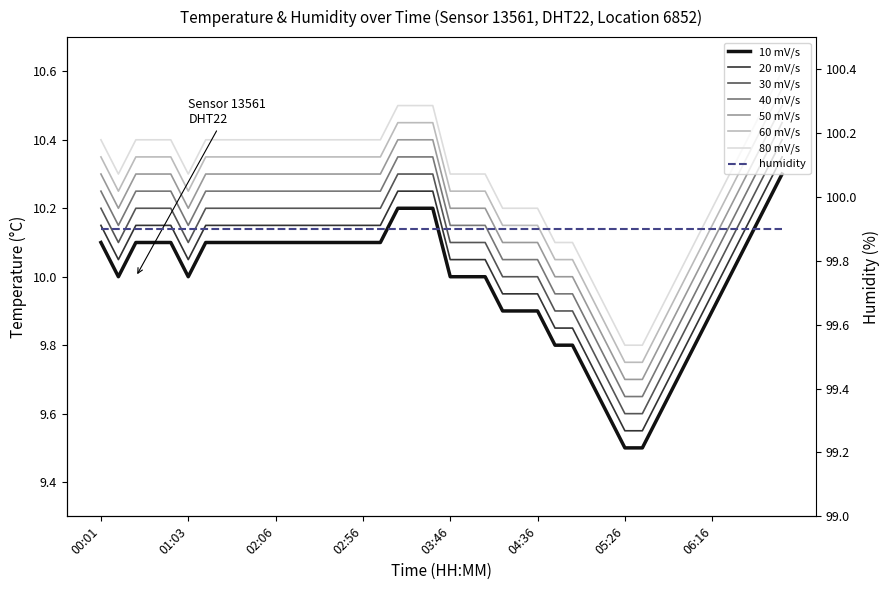

Count the number of values greater than 10.

21